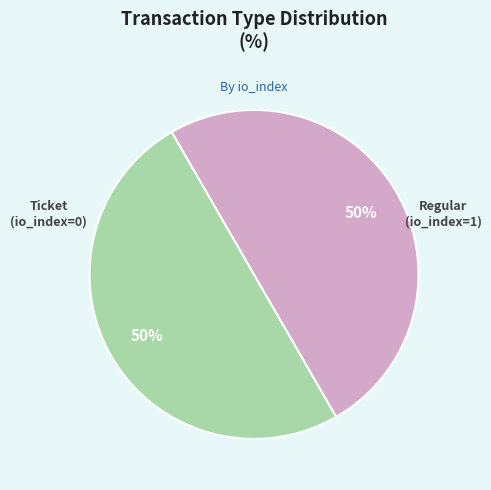

How many slices are in this pie chart?

2